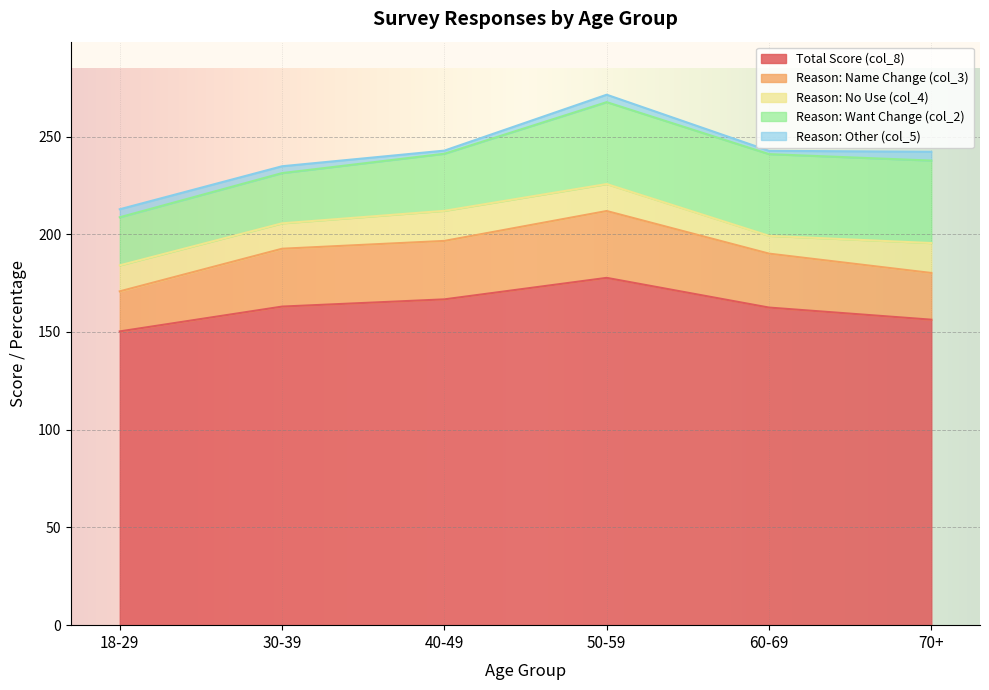

What is the label of the 3rd point from the left?

40-49